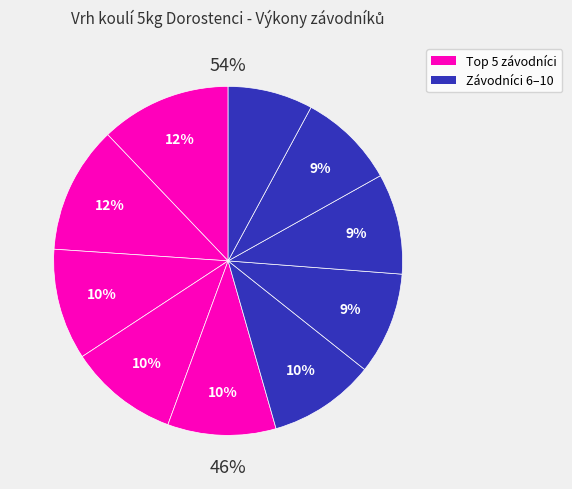

Is it true that Filip David is 10% of the pie?

True